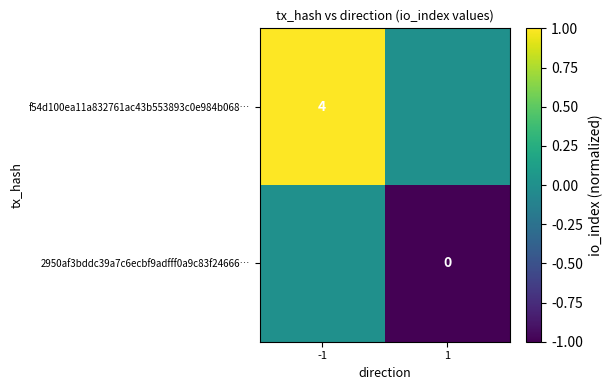

What is the total value across all series at 1?

-1